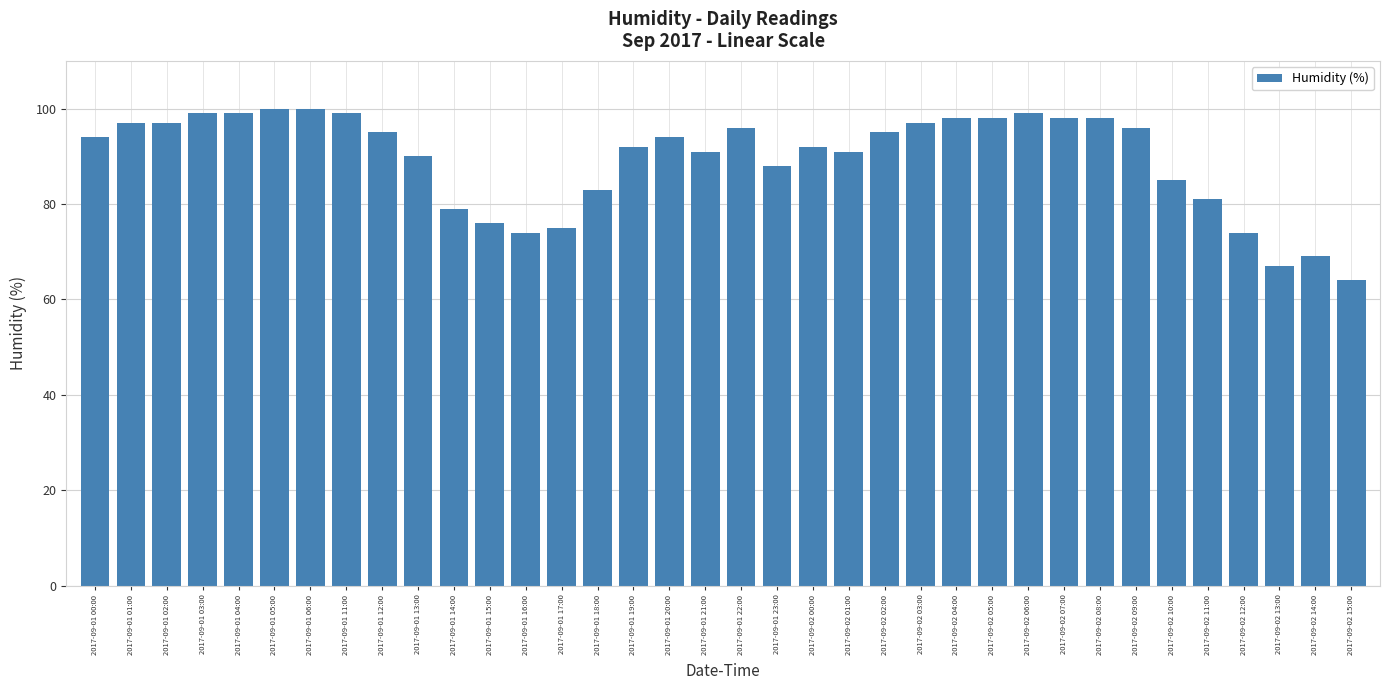

Which category has the lowest value across all series?

2017-09-02 15:00